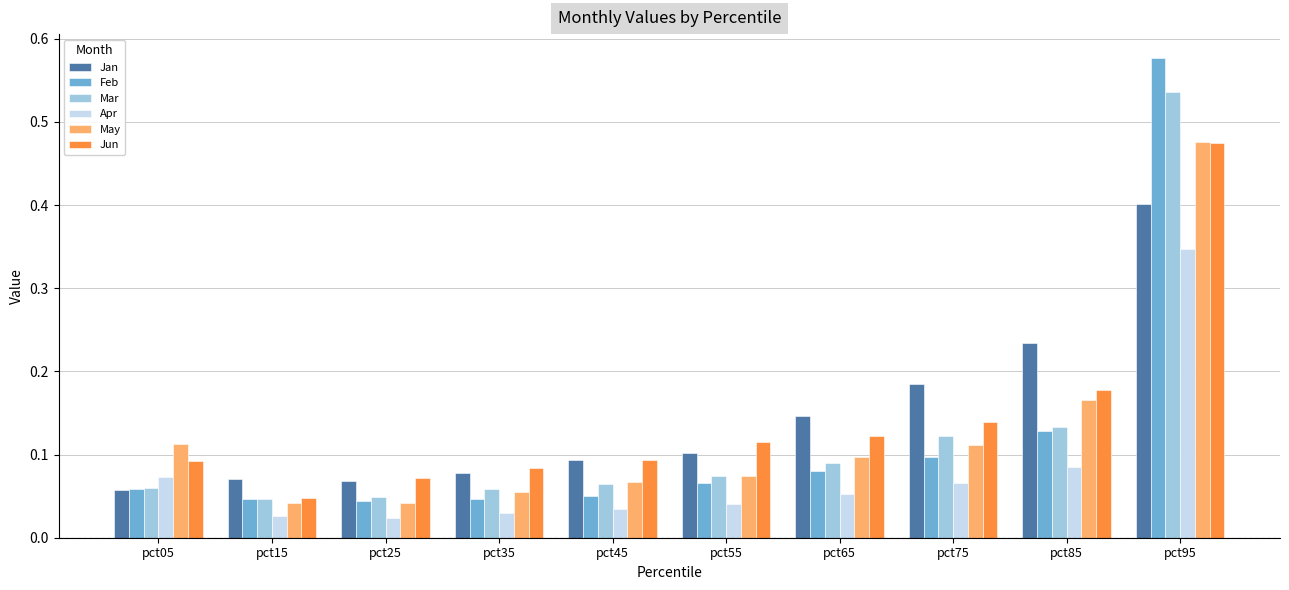

At which label does Feb reach its peak?

pct95